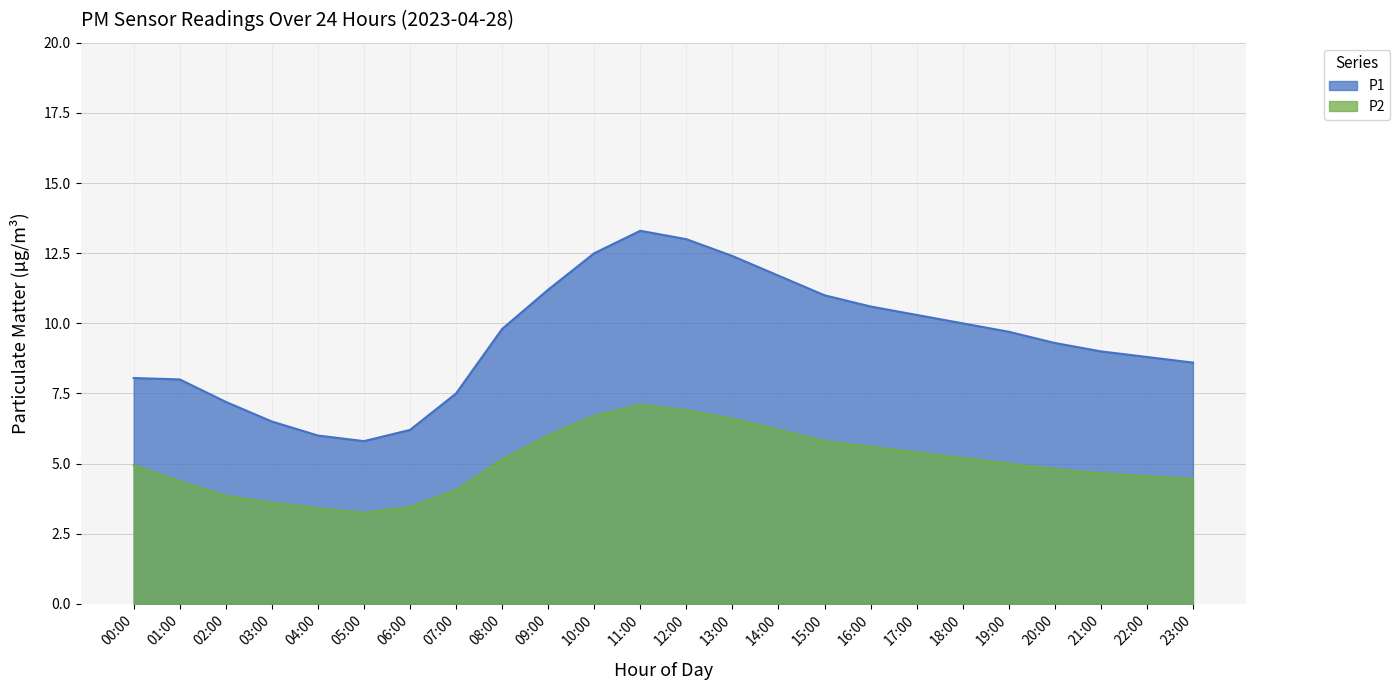

What is the label of the 11th point from the right?

13:00